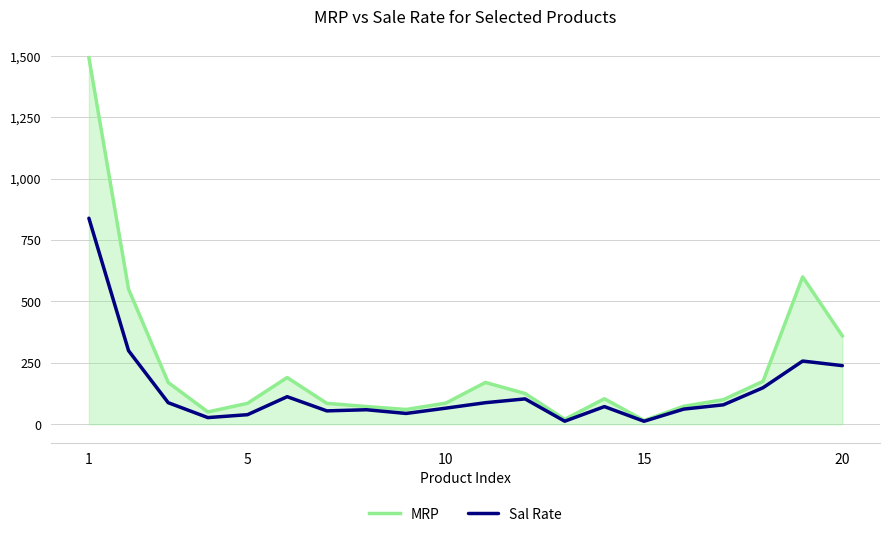

List the series in order of their peak value, highest first.

MRP, Sal Rate